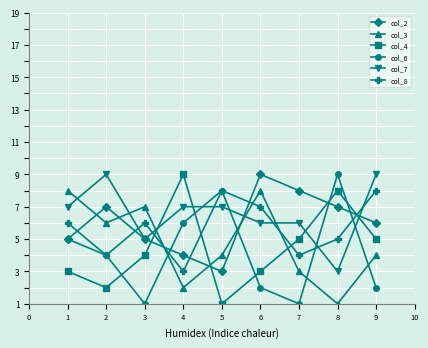

Is this an area chart (filled region under the line)?

No